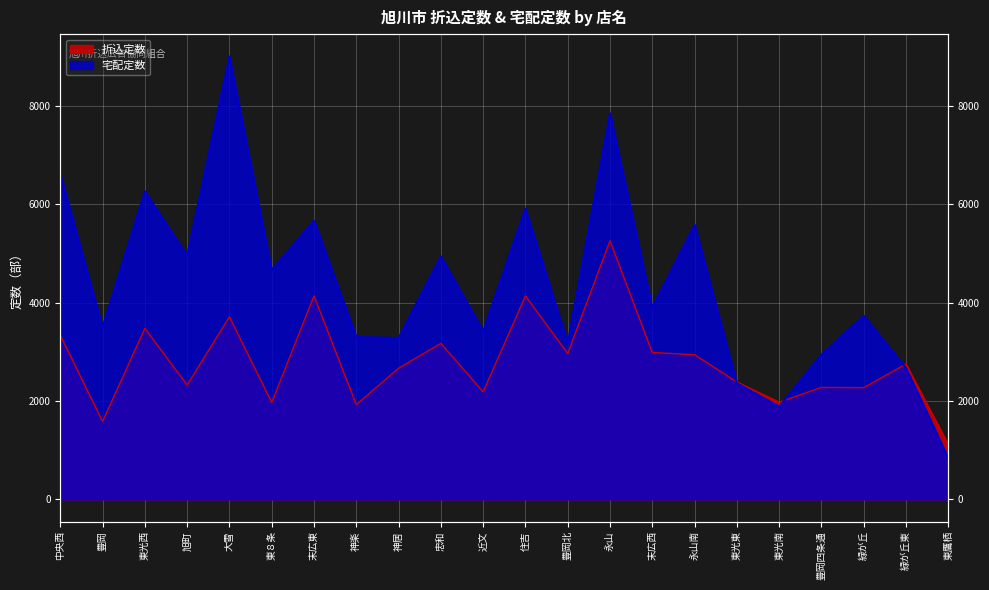

Where does the 折込定数 series first go above 2750?

中央西